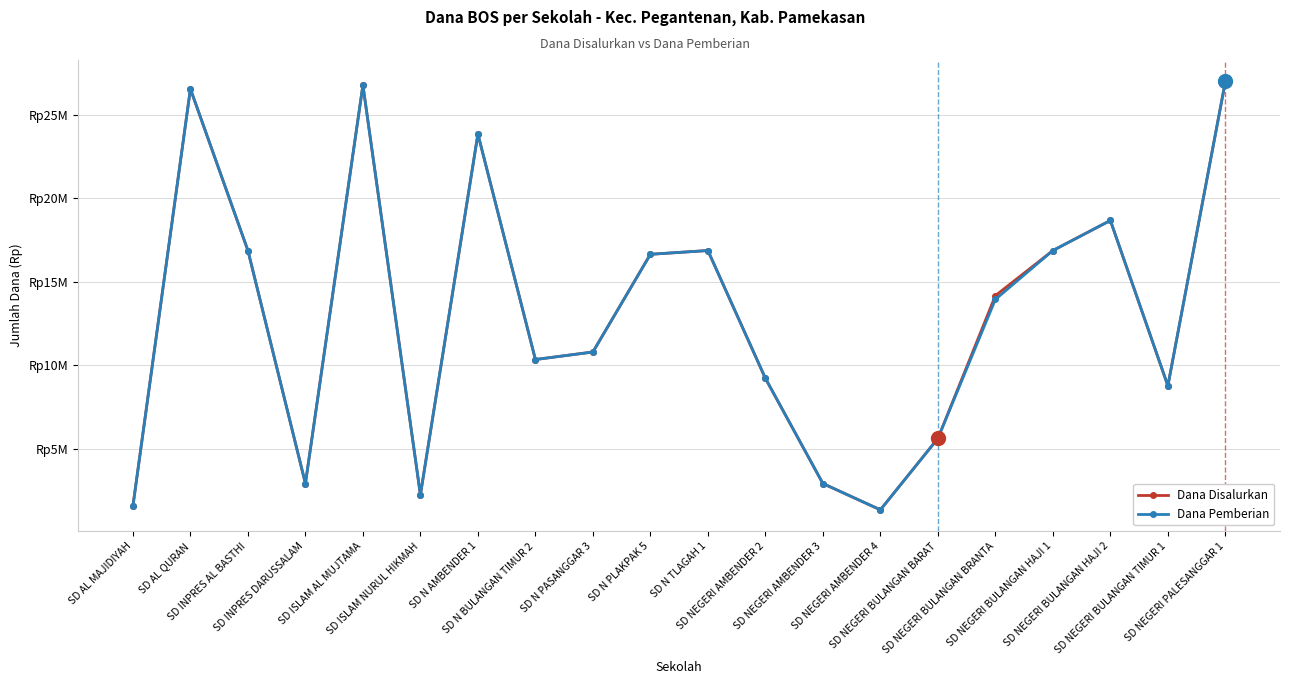

What position from the right is SD N PASANGGAR 3?

12